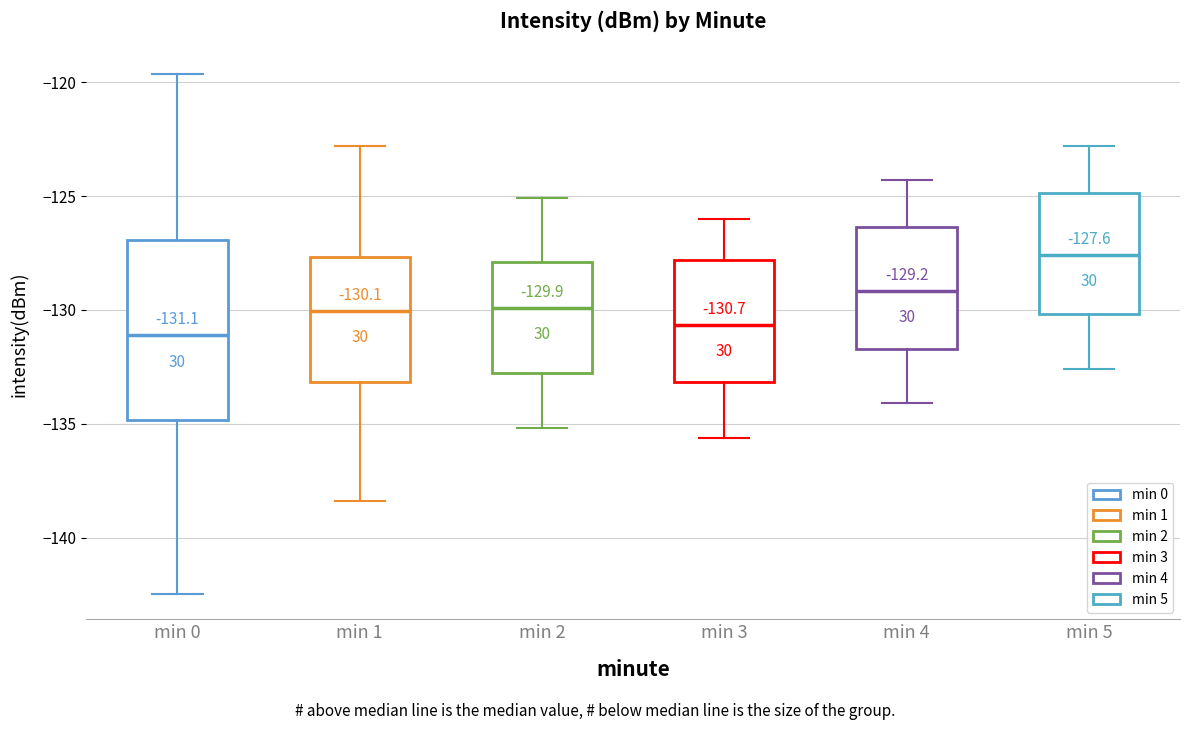

Which box is the tallest, from its lower edge to its upper edge?

min 0